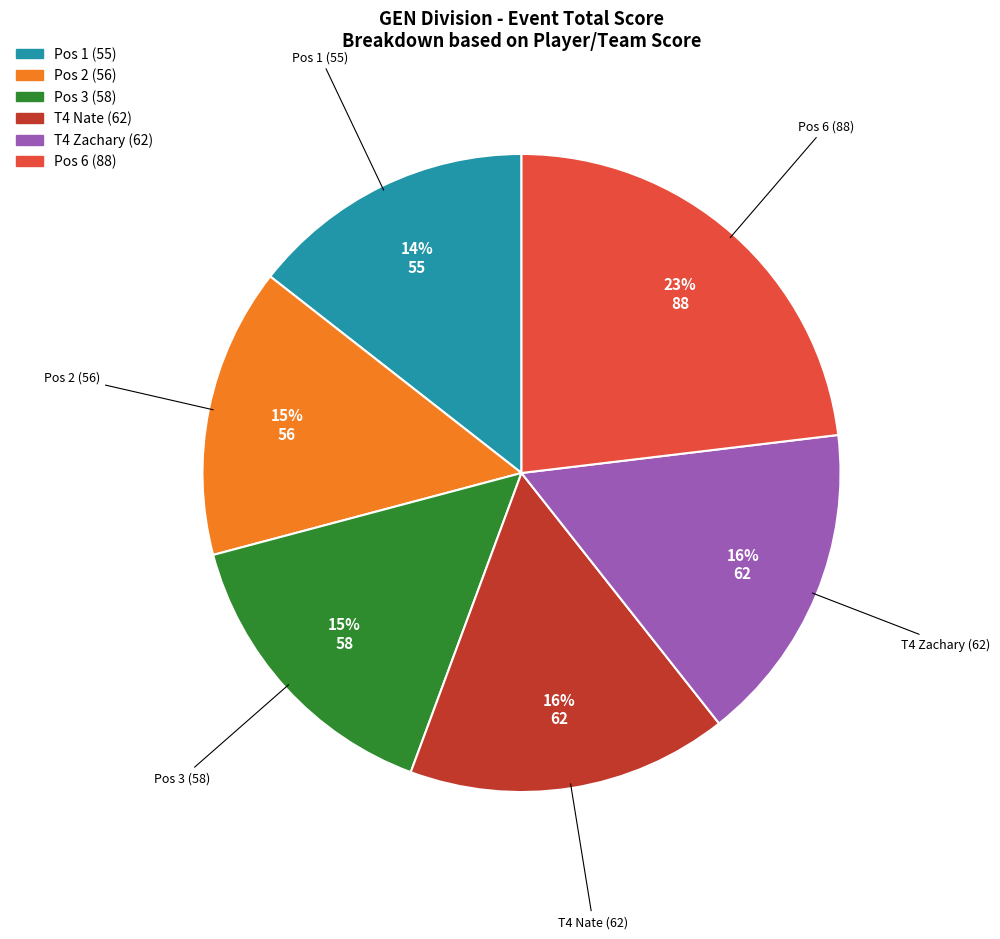

Does any single category account for the majority?

No